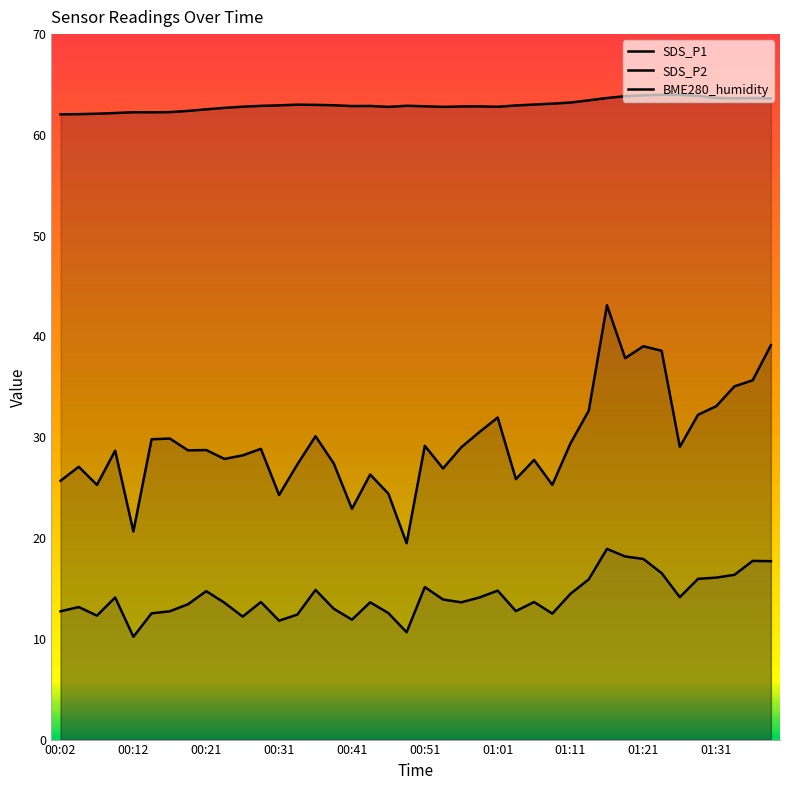

At 01:01, list the series in order from smallest to largest.

SDS_P2, SDS_P1, BME280_humidity